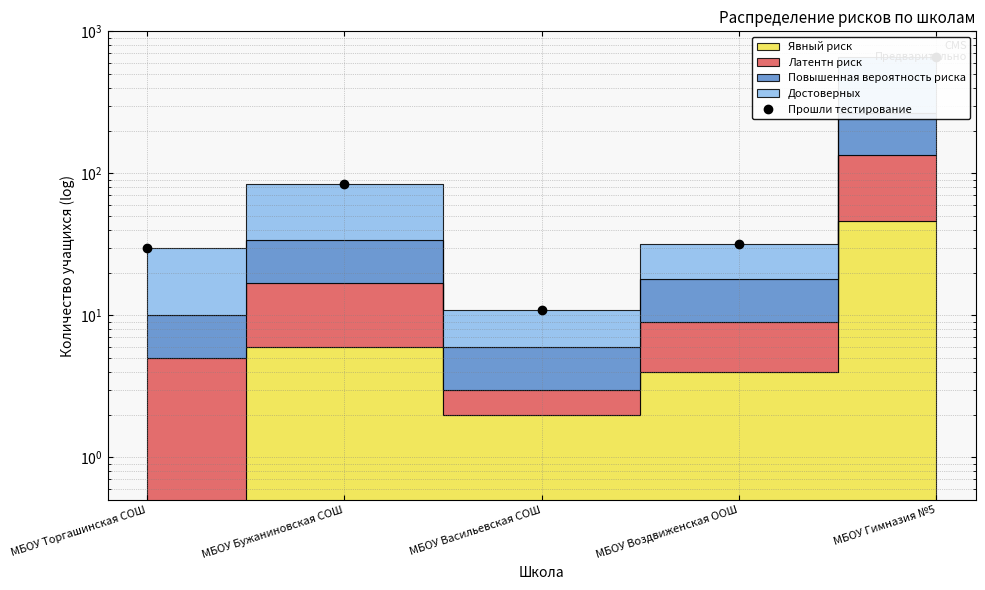

At which category does the data reach its first local peak?

МБОУ Бужаниновская СОШ